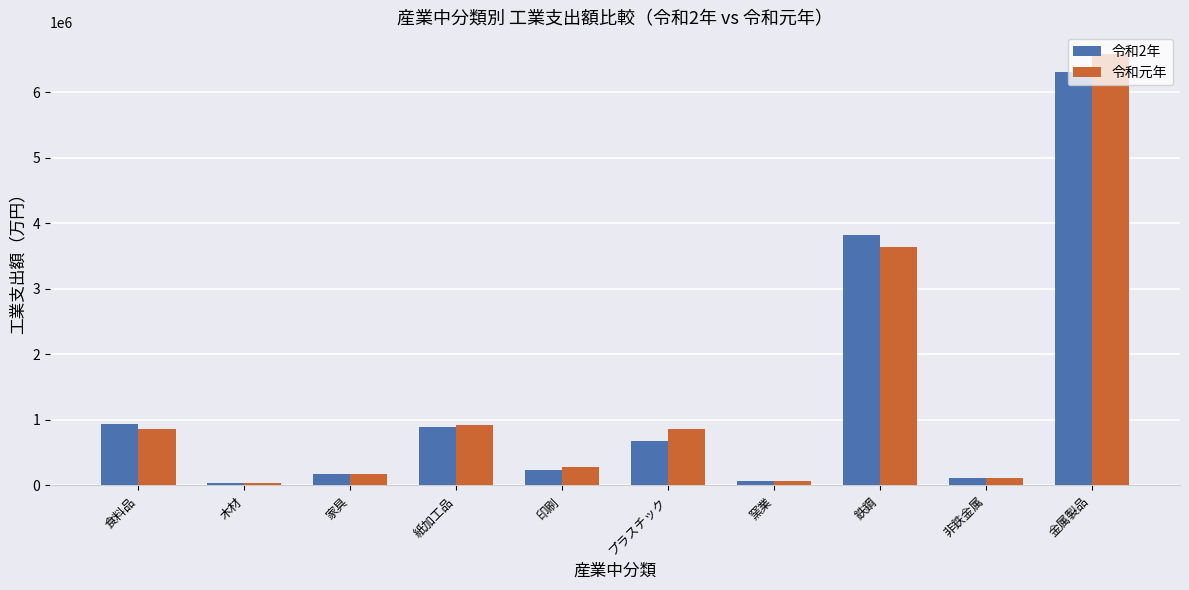

What is the label of the 10th bar from the right?

食料品